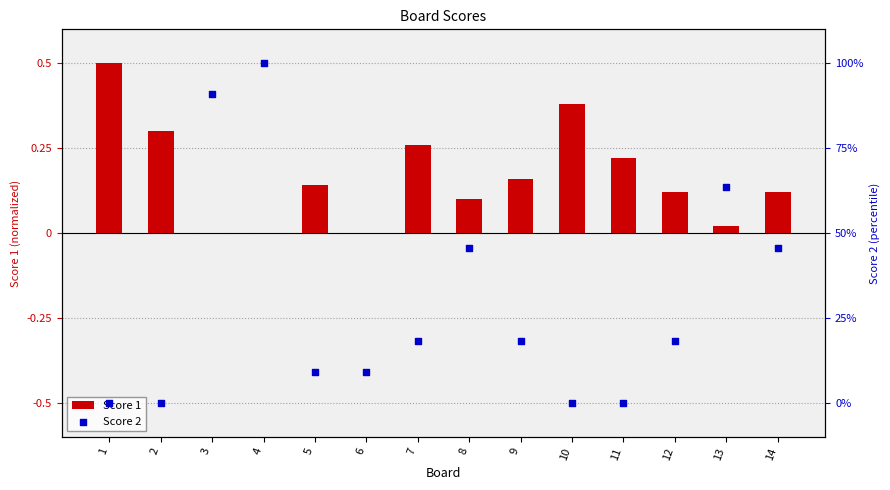

Which series has the largest total across all categories?

Score 2